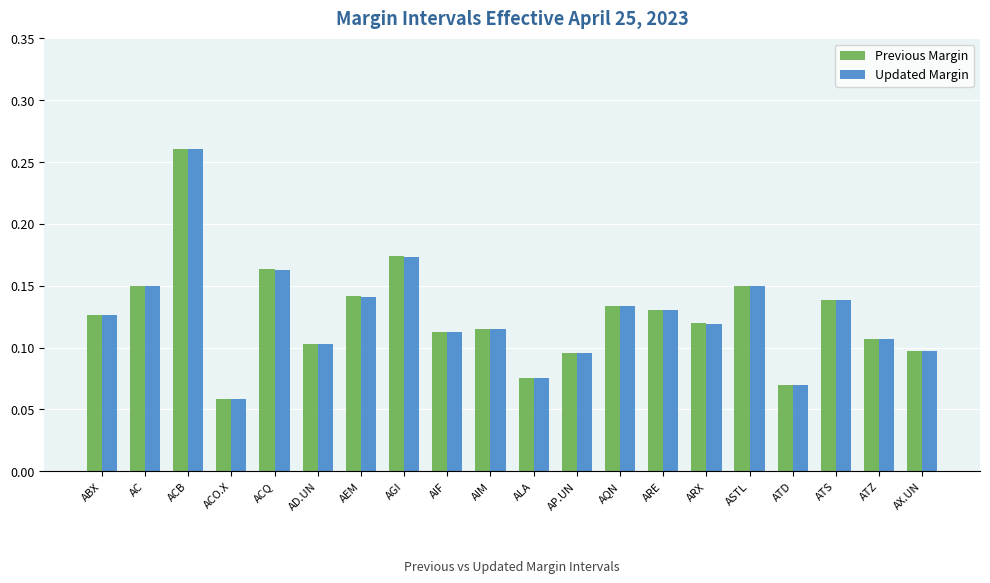

What is the label of the 4th bar from the left?

ACO.X